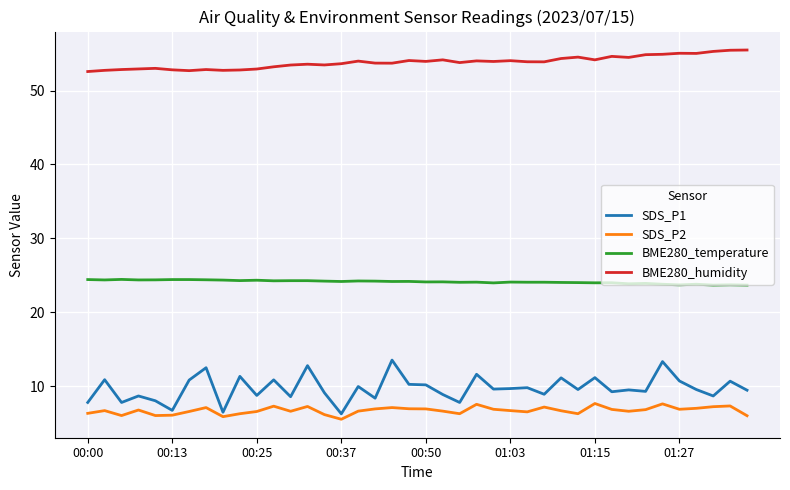

Does the chart display data point markers on the line(s)?

No